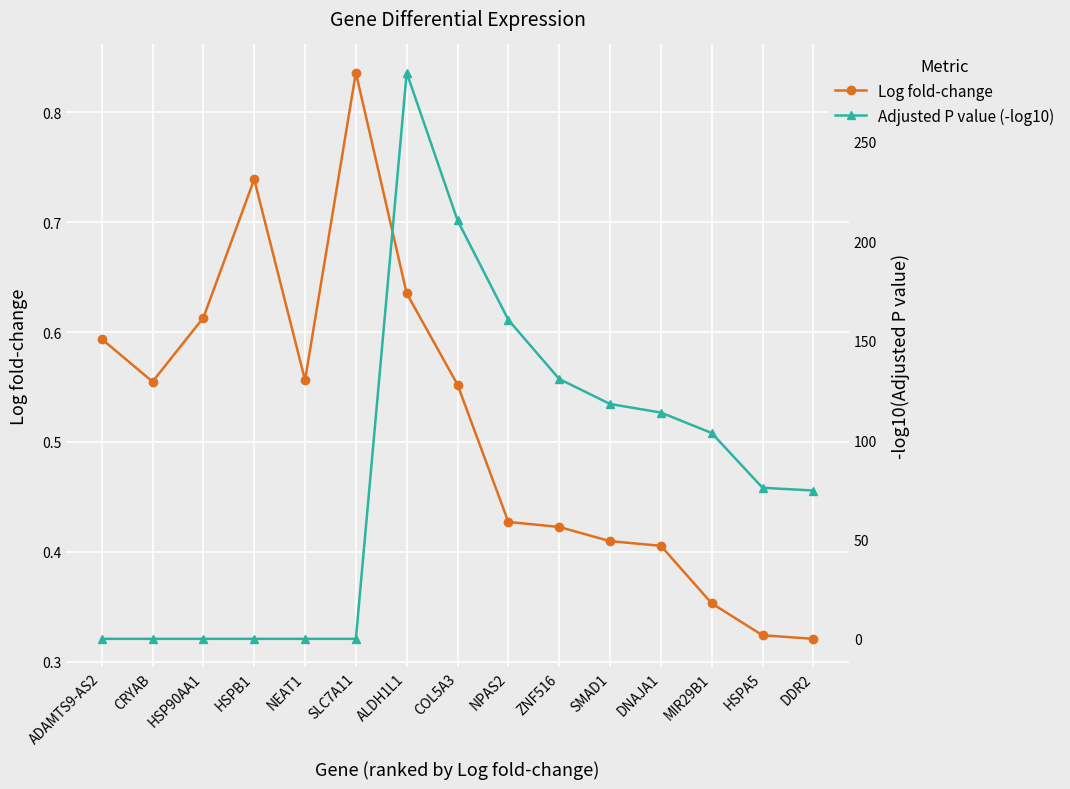

Which series has the largest range (max minus min)?

Adjusted P value (-log10)